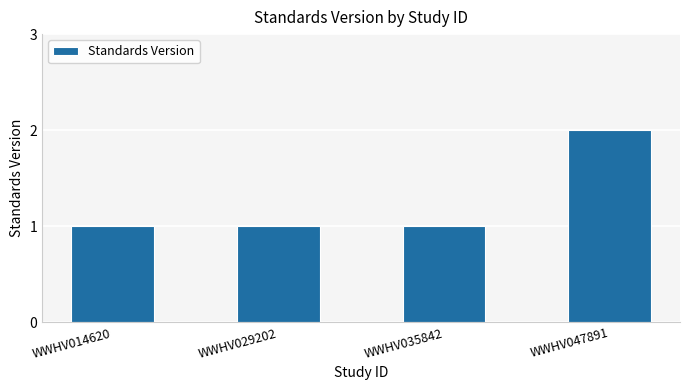

What is the value of the 4th bar from the left?

2